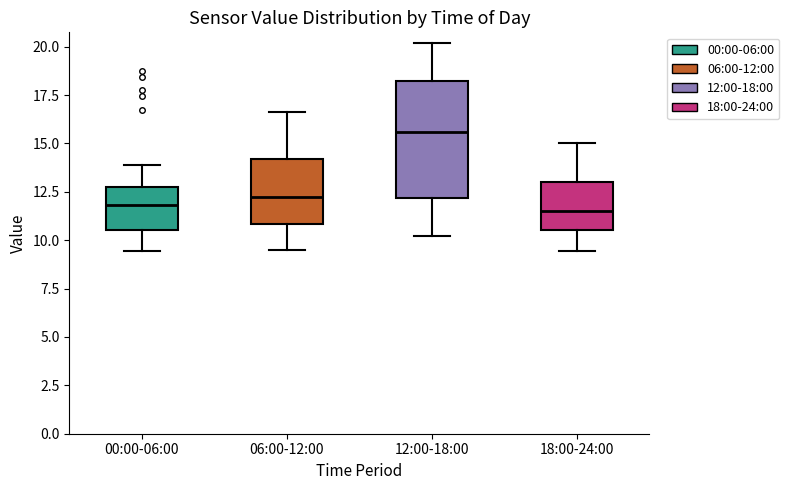

Which box's median line is the highest?

12:00-18:00